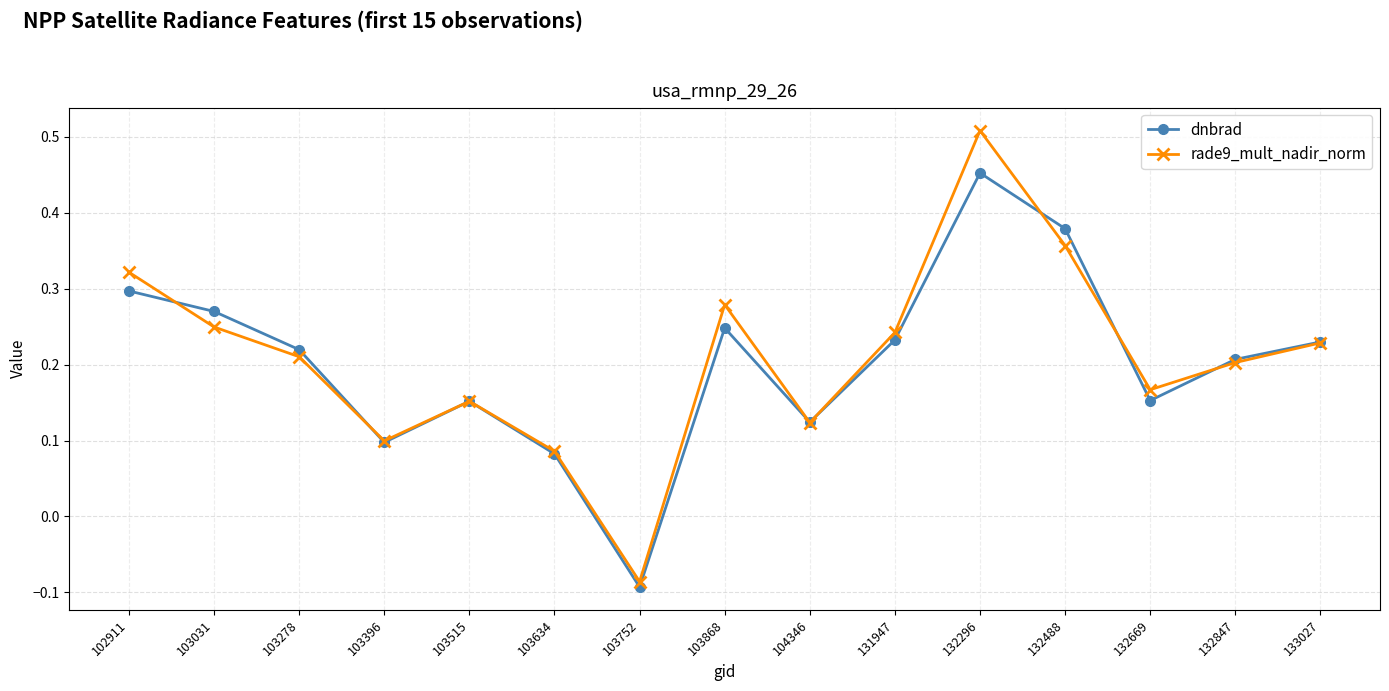

Which category has the lowest value in the dnbrad series?

103752